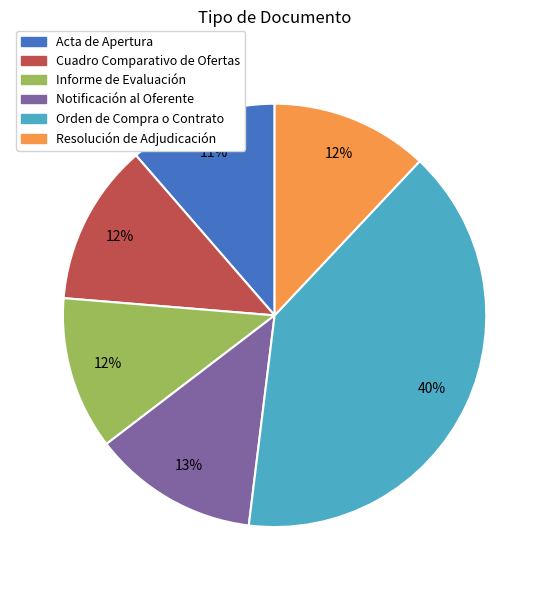

Combined, do Orden de Compra o Contrato and Informe de Evaluación account for over 50%?

Yes